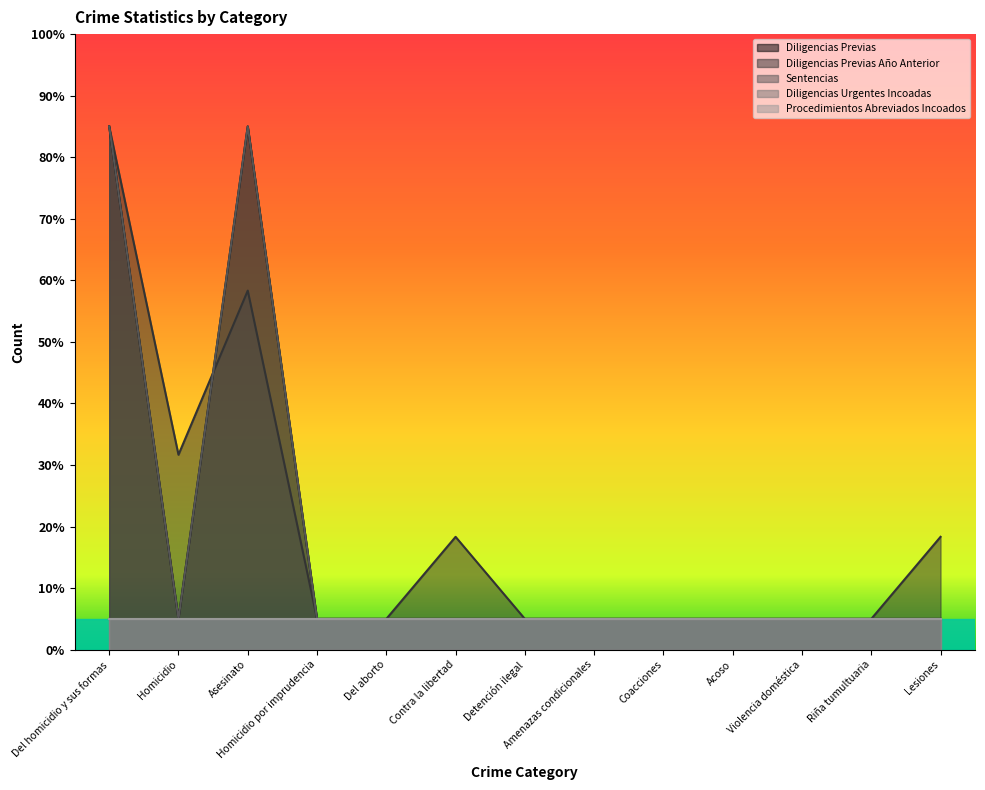

How many intersections are there between Diligencias Previas and Diligencias Previas Año Anterior?

1